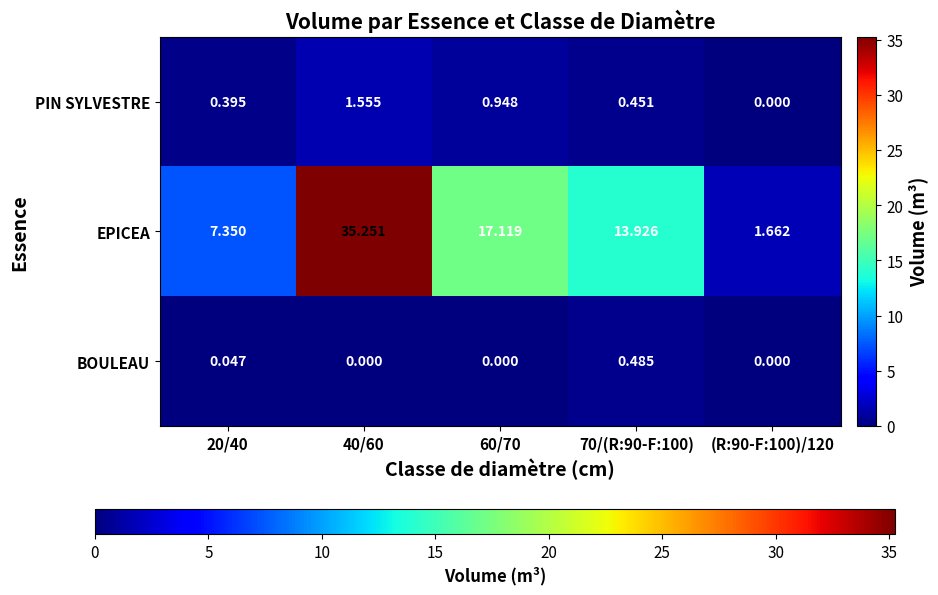

At 70/(R:90-F:100), list the series in order from largest to smallest.

EPICEA, BOULEAU, PIN SYLVESTRE